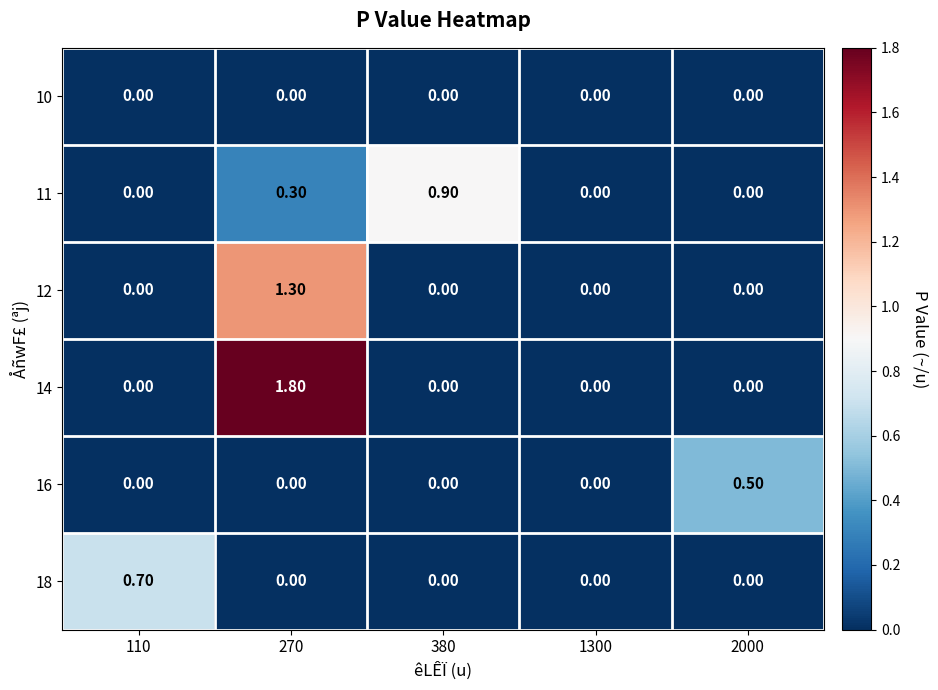

What is the sum of the 14 values at 270 and 2000?

1.8